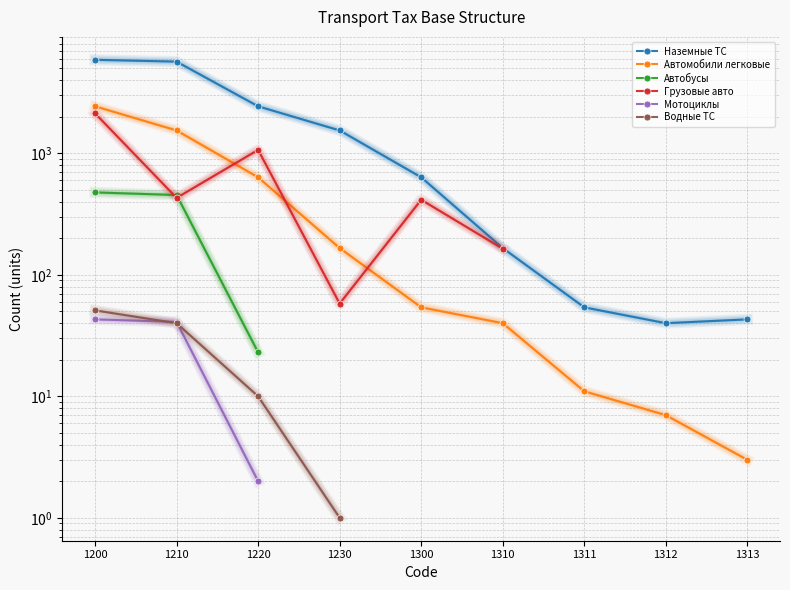

True or false: Автомобили легковые and Водные ТС intersect in this chart.

False